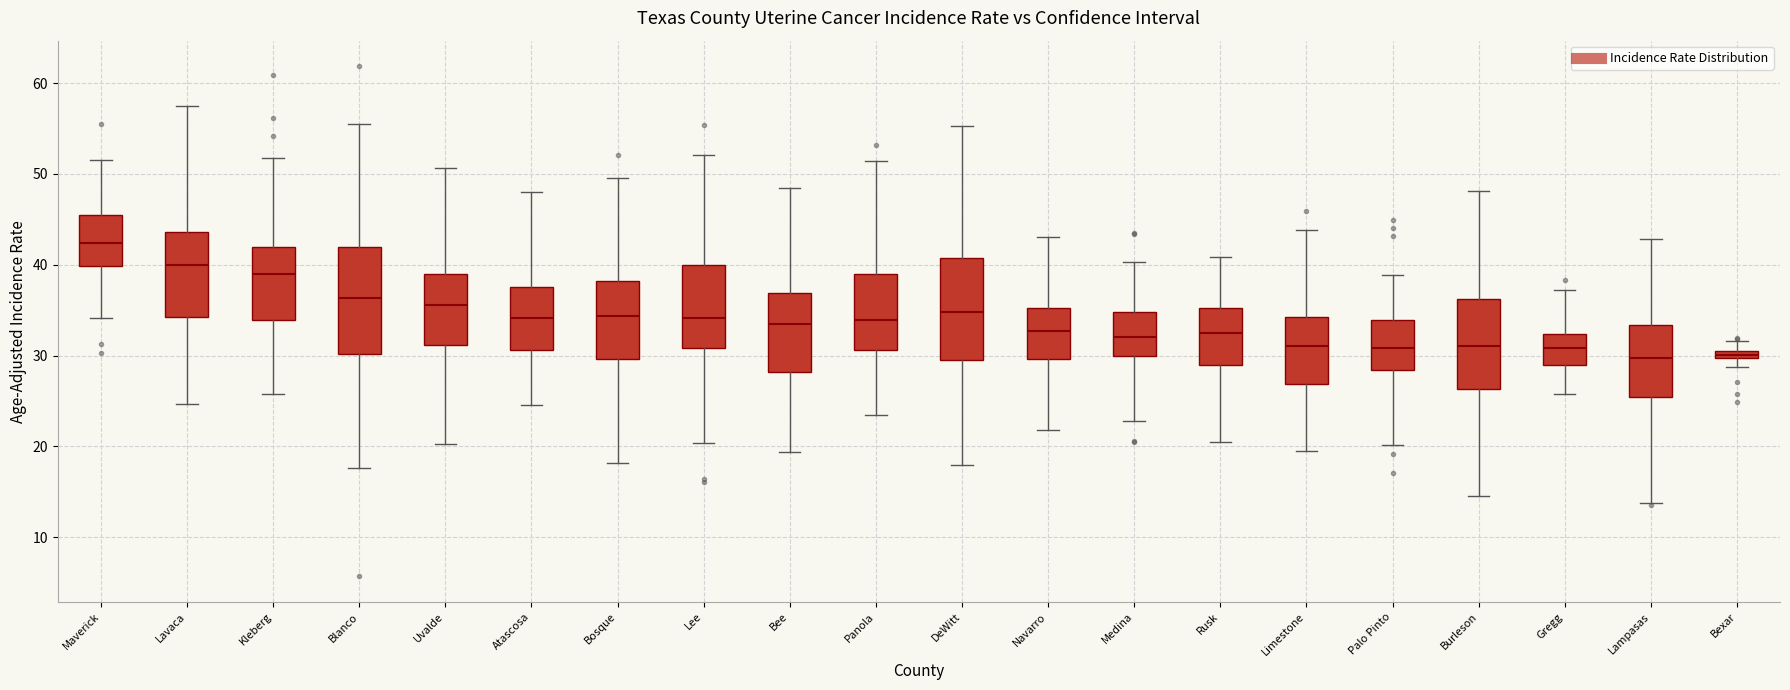

Where does the lower whisker of the box for Kleberg end on the y-axis? The values are not printed on the chart, so give them approximately, as read against the axis.

26